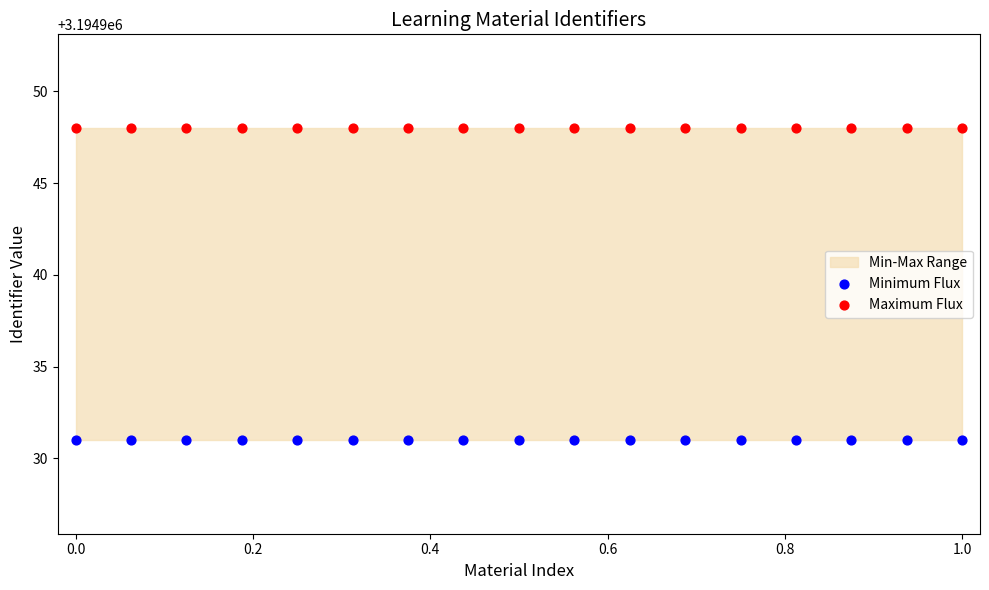

Which series contains the lowest Y value?

Minimum Flux